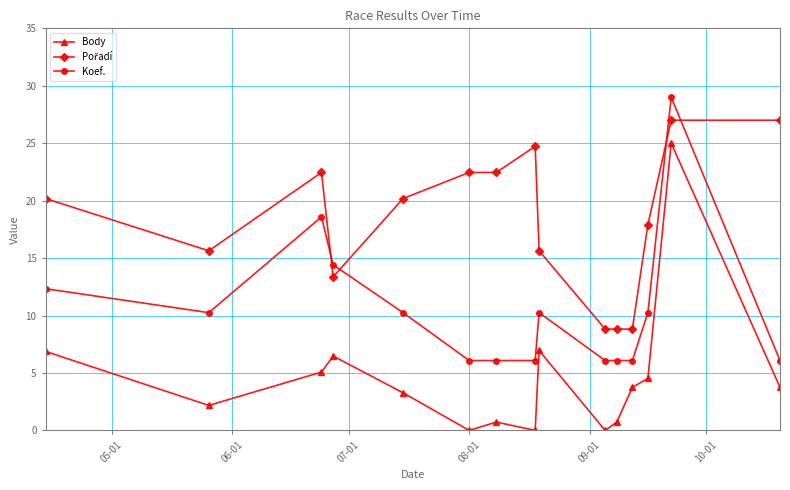

What is the value of the Koef. point at the 15th from the left?

6.1